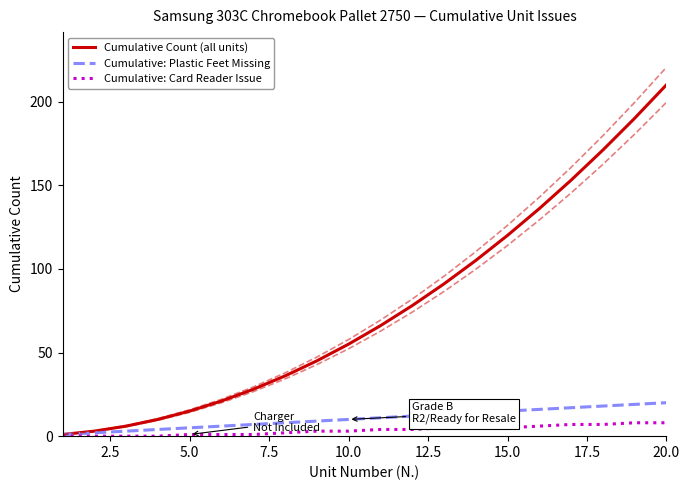

True or false: Cumulative Count (all units) and Cumulative: Card Reader Issue cross at least once.

False